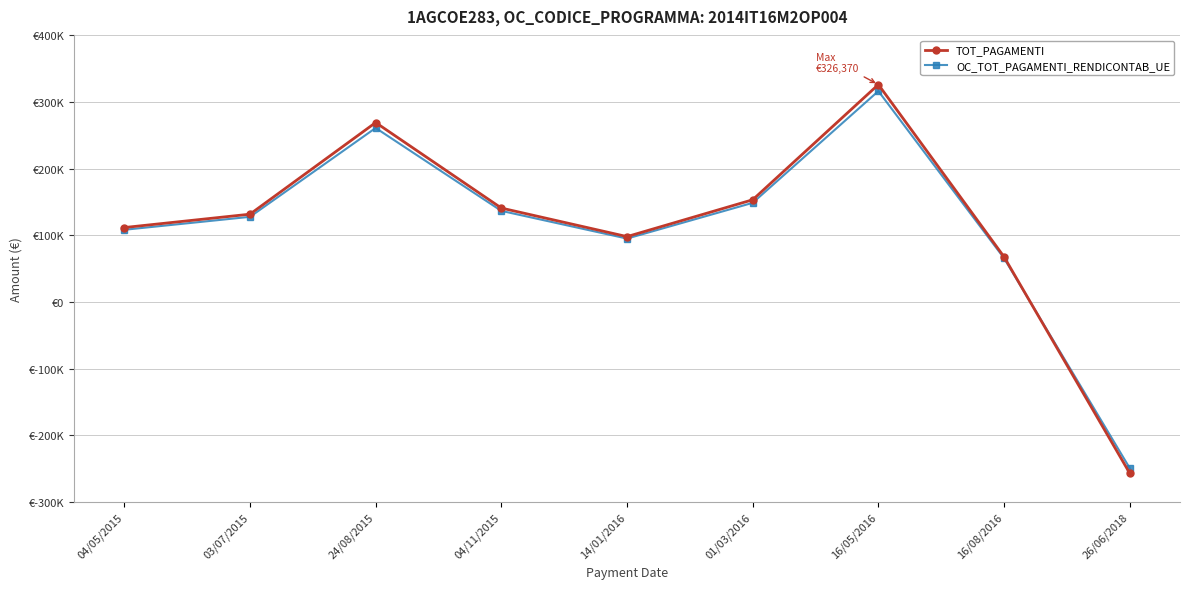

Is the value of TOT_PAGAMENTI at 26/06/2018 greater than the value of OC_TOT_PAGAMENTI_RENDICONTAB_UE at 04/11/2015?

No